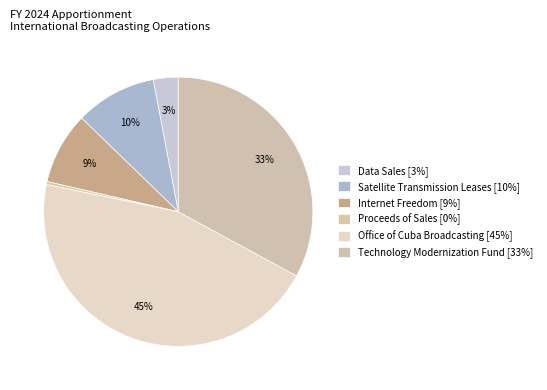

To the nearest percent, what is the average slice percentage?

17%